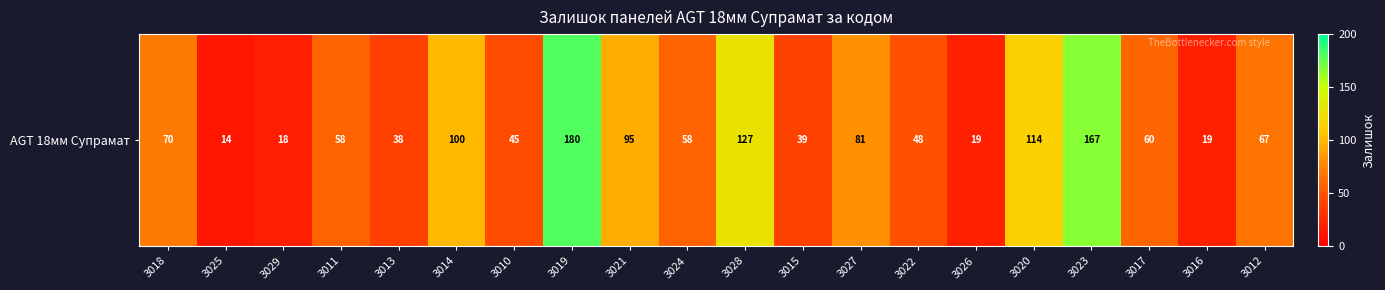

What is the maximum value shown in the chart?

180